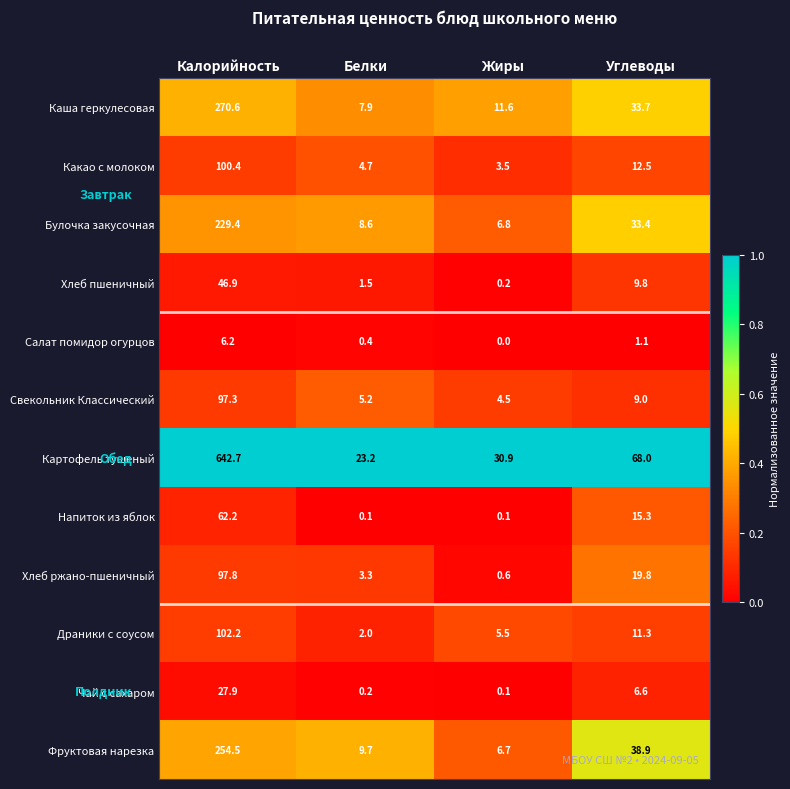

Between Калорийность and Жиры, which series saw the biggest shift?

Картофель тушеный